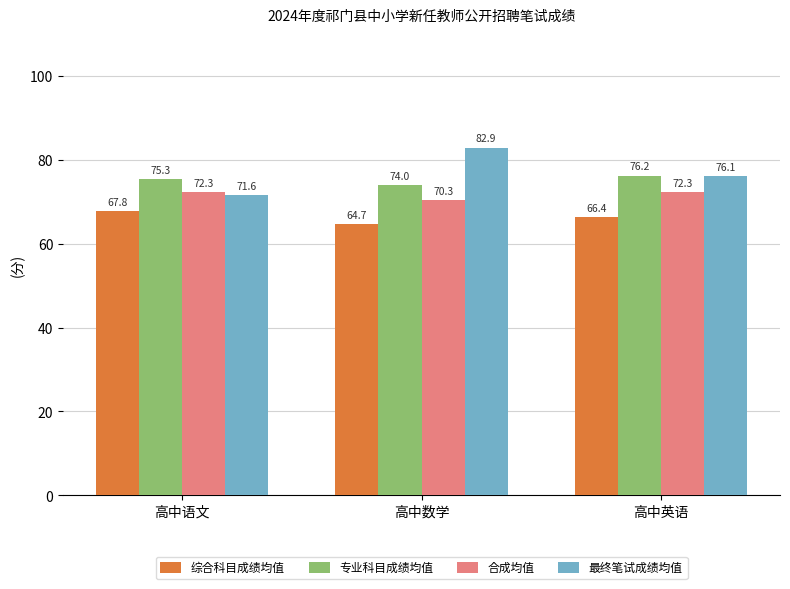

What position from the left is 高中数学?

2